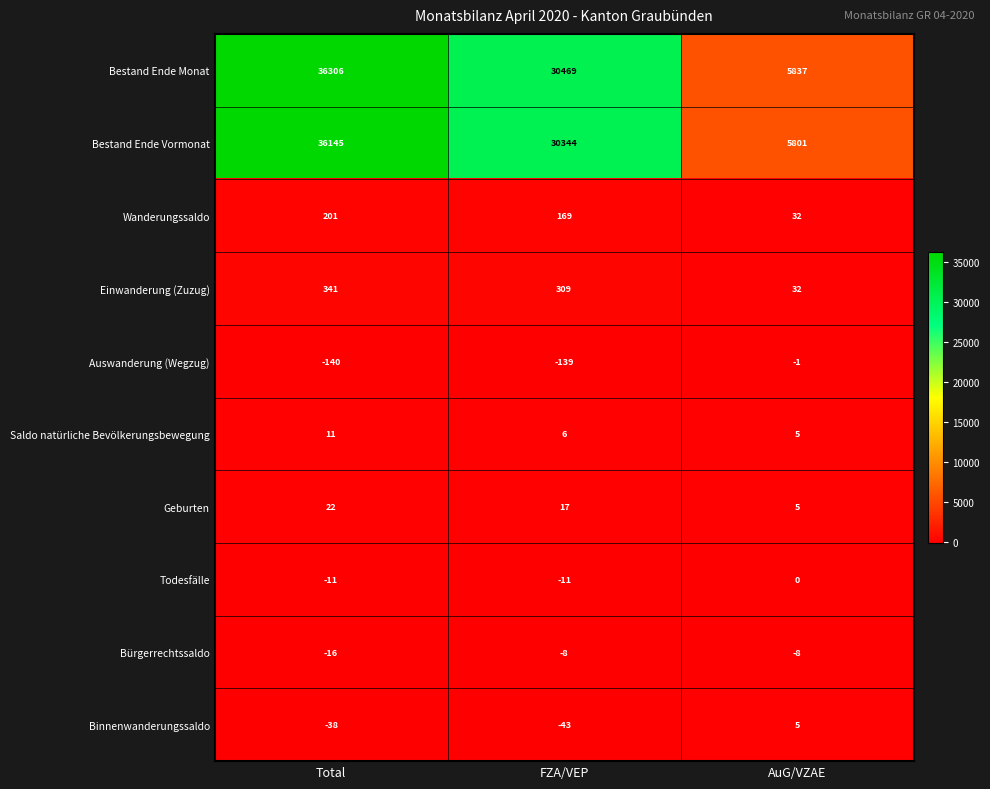

Which series has the largest range (max minus min)?

Bestand Ende Monat